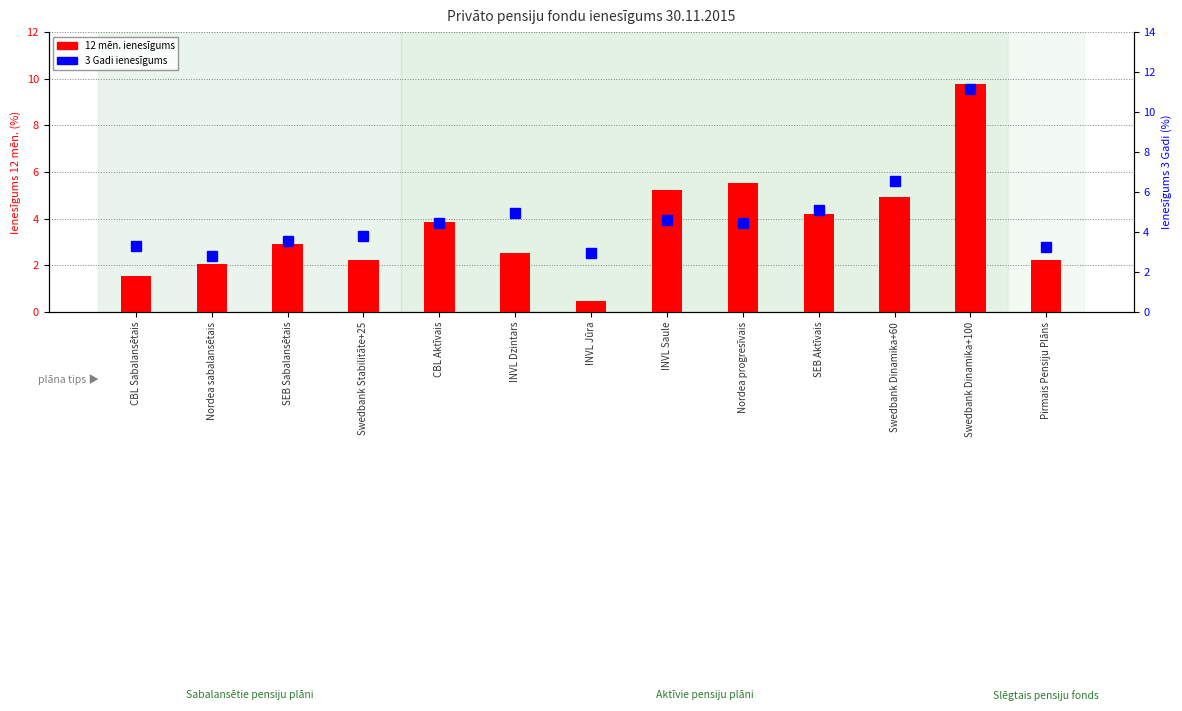

What is the value of the 3 Gadi ienesīgums bar at the 9th from the left?

4.5